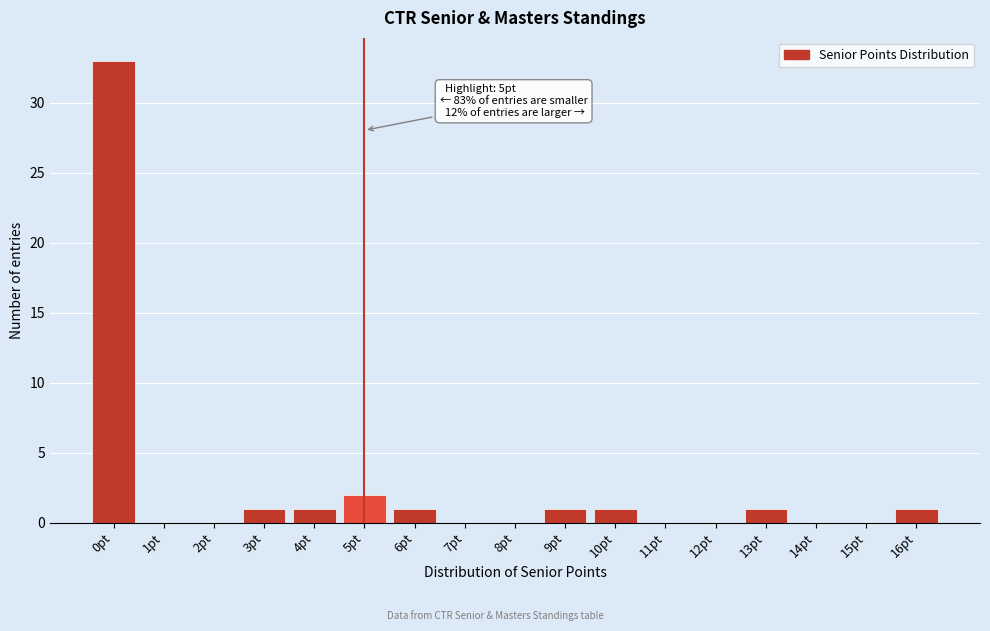

Reading left to right, what are all the values shown in this chart?

0pt=33	1pt=0	2pt=0	3pt=1	4pt=1	5pt=2	6pt=1	7pt=0	8pt=0	9pt=1	10pt=1	11pt=0	12pt=0	13pt=1	14pt=0	15pt=0	16pt=1